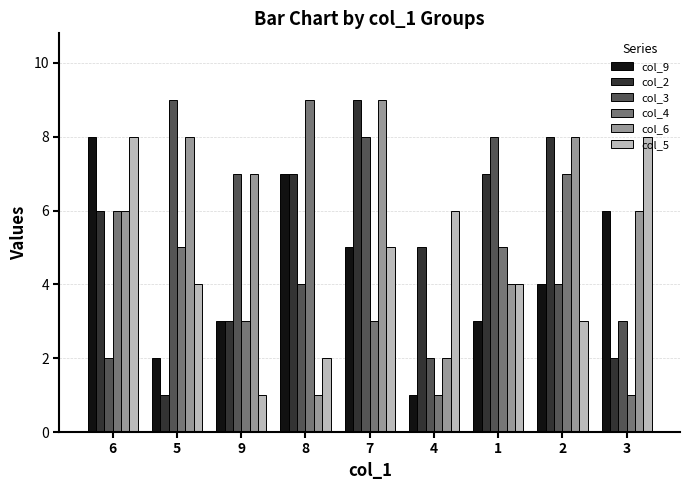

Read the col_2 value at 3.

2